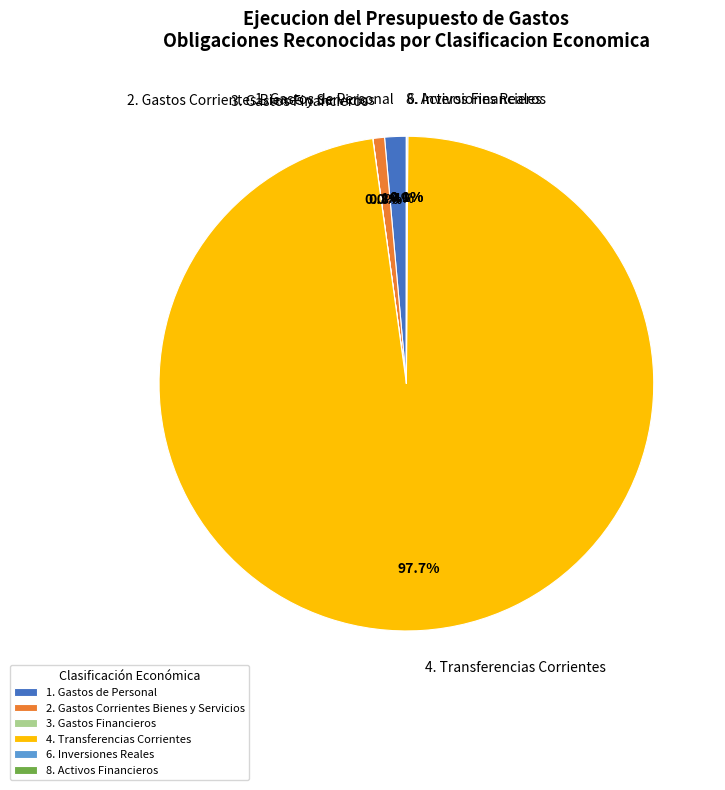

Is there any slice that represents more than half of the pie?

Yes